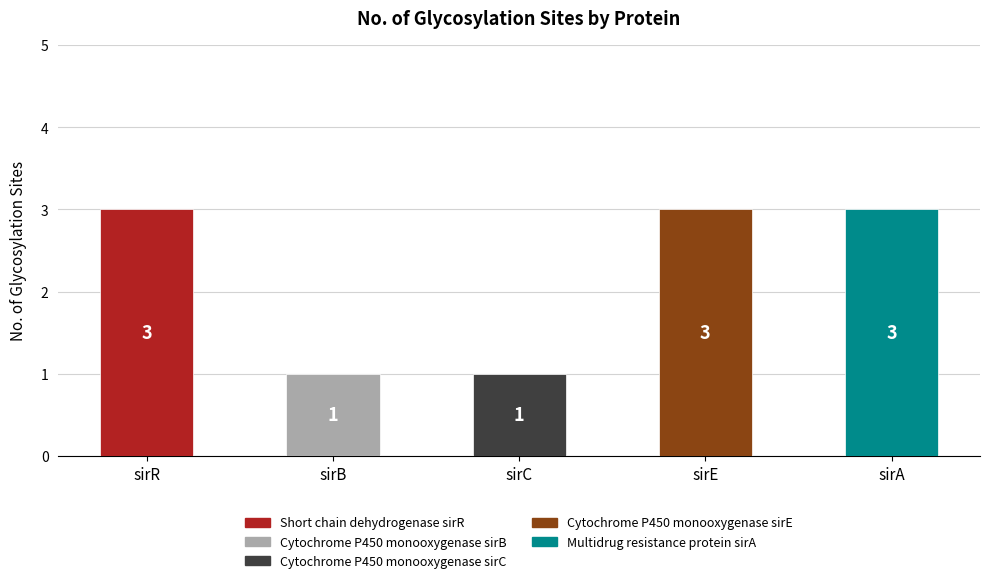

What is the average value?

2